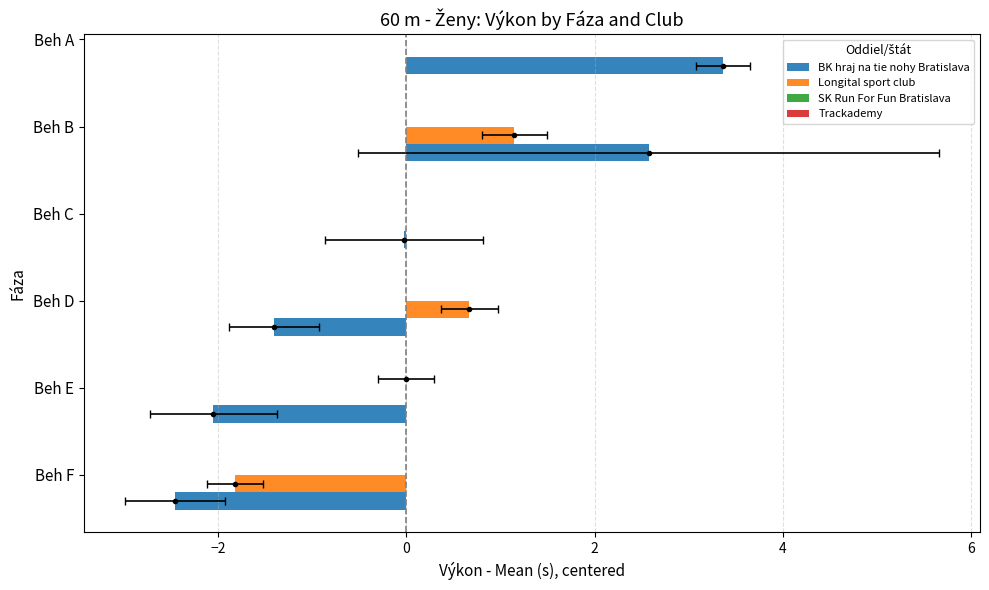

At how many categories does at least one series exceed 0?

3